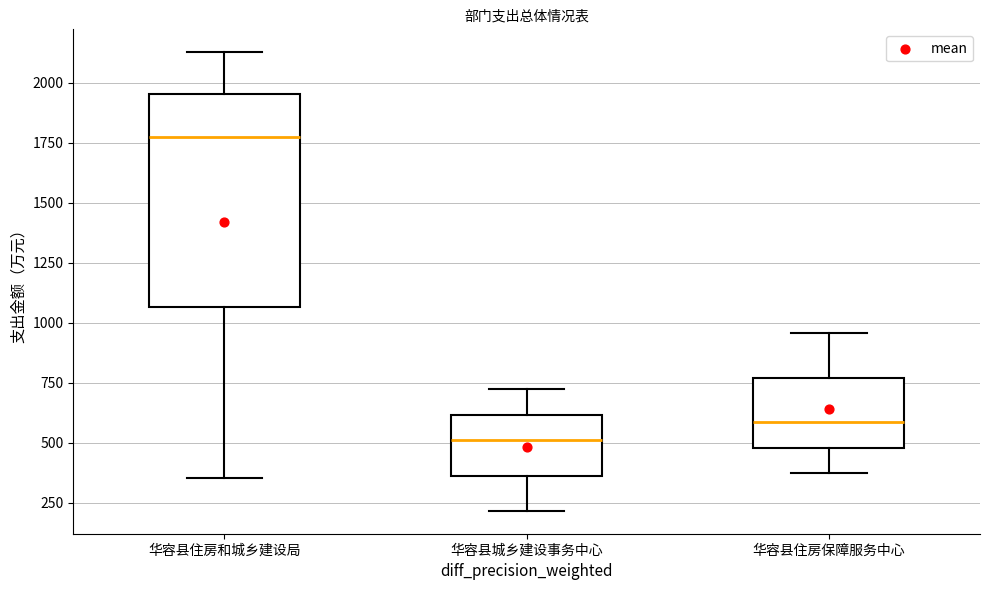

Where is the upper edge of the box for 华容县住房保障服务中心 on the y-axis? The values are not printed on the chart, so give them approximately, as read against the axis.

750